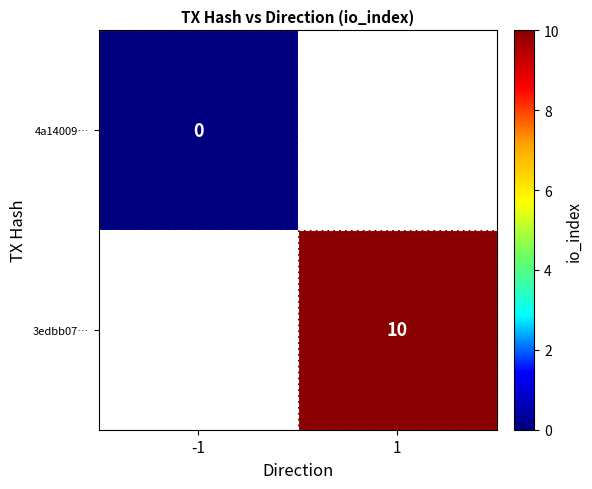

Count the number of data series in this chart.

2